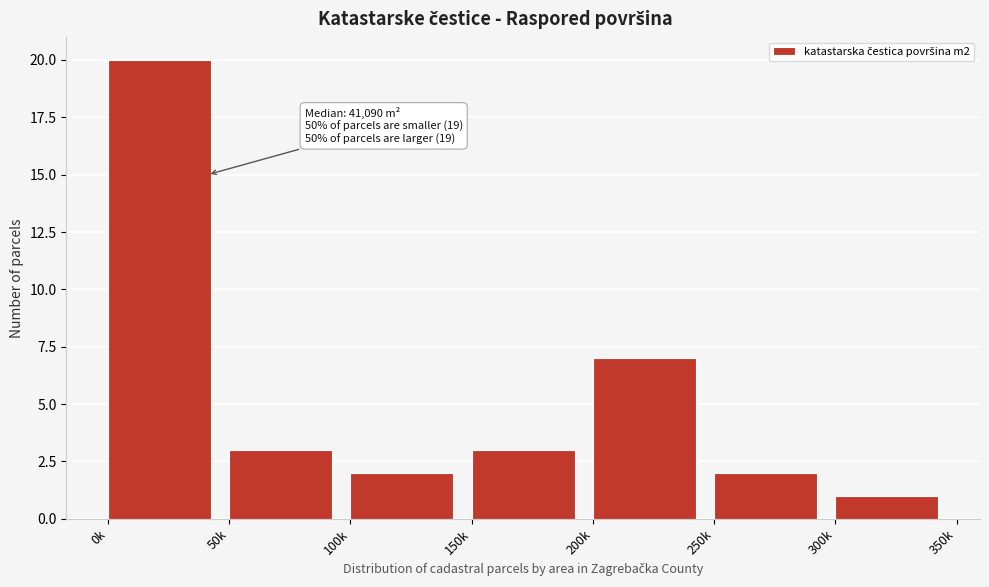

Reading right to left, transcribe all the data shown in this chart.

1	2	7	3	2	3	20